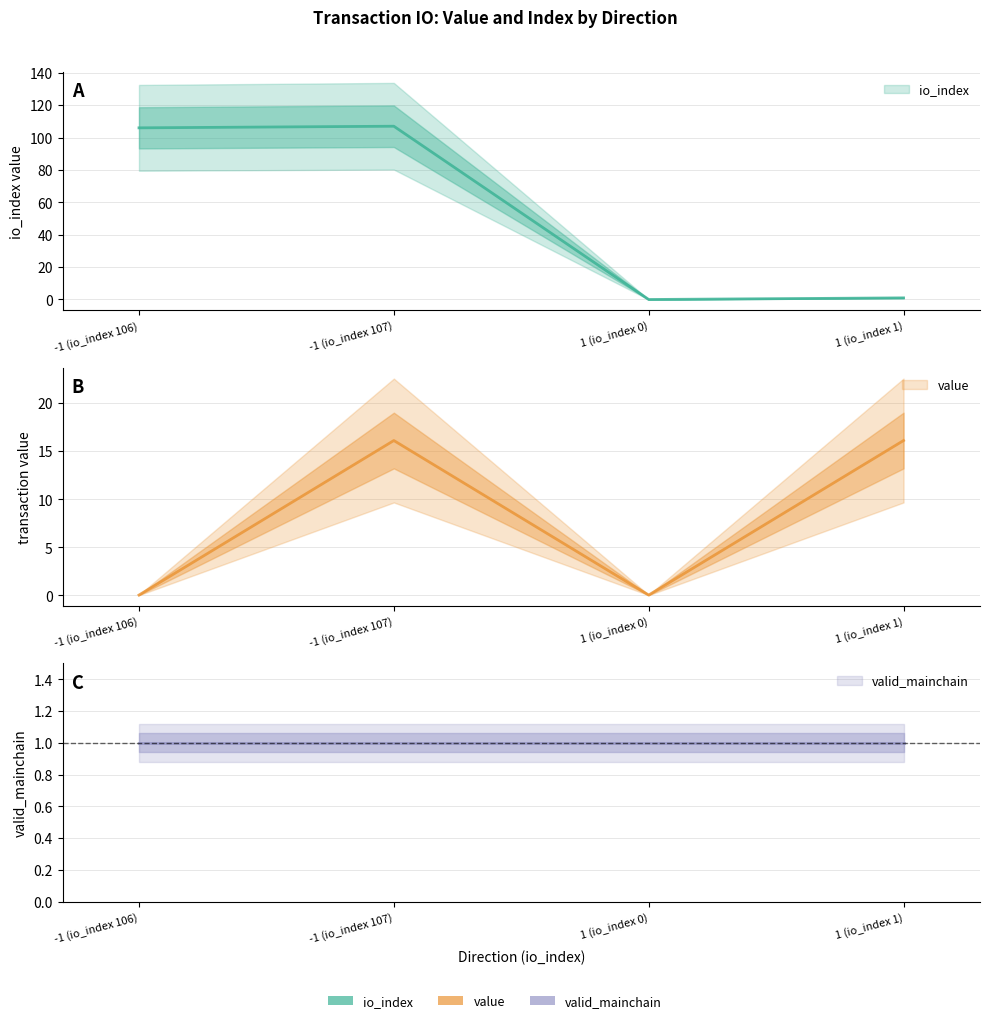

True or false: io_index has a value of 68.9 at -1 (io_index 106).

False